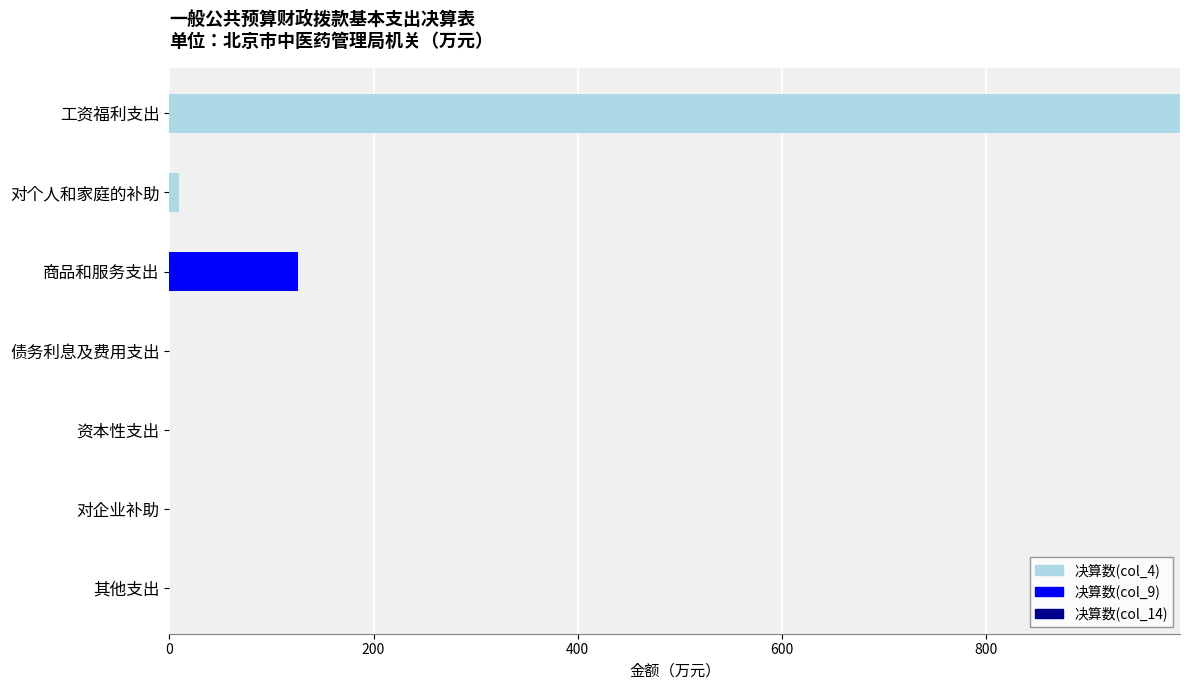

Which category has the highest value in the 决算数(col_4) series?

工资福利支出